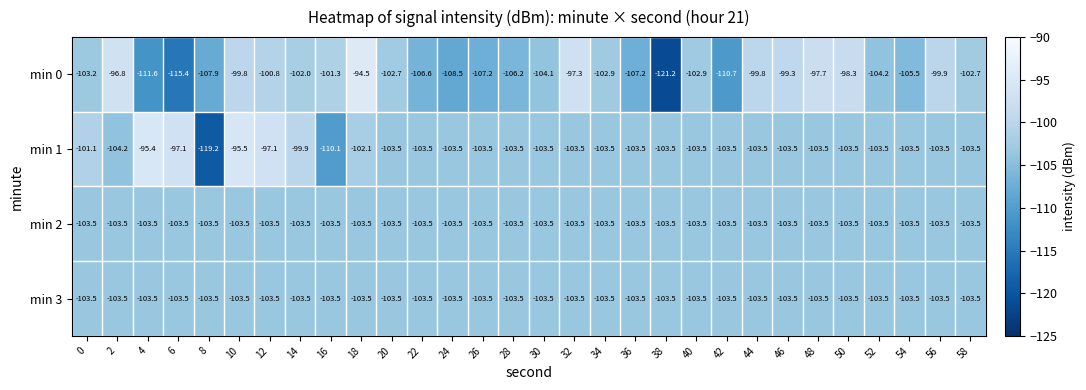

True or false: min 1 has a value of -103.5 at 40.

True